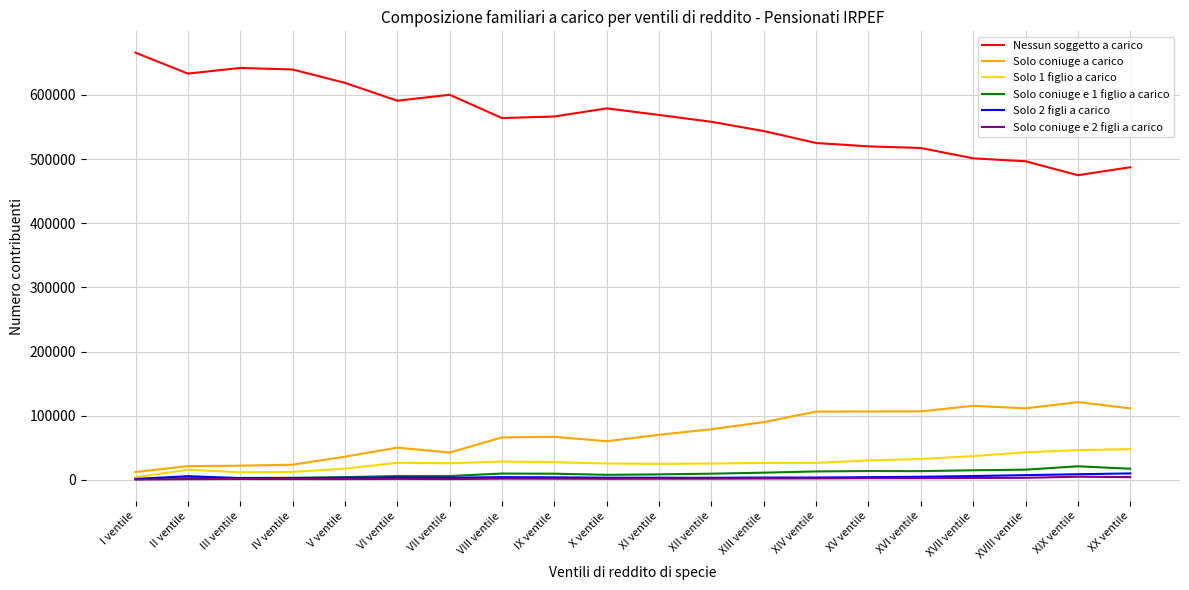

What is the maximum value for Nessun soggetto a carico?

665846